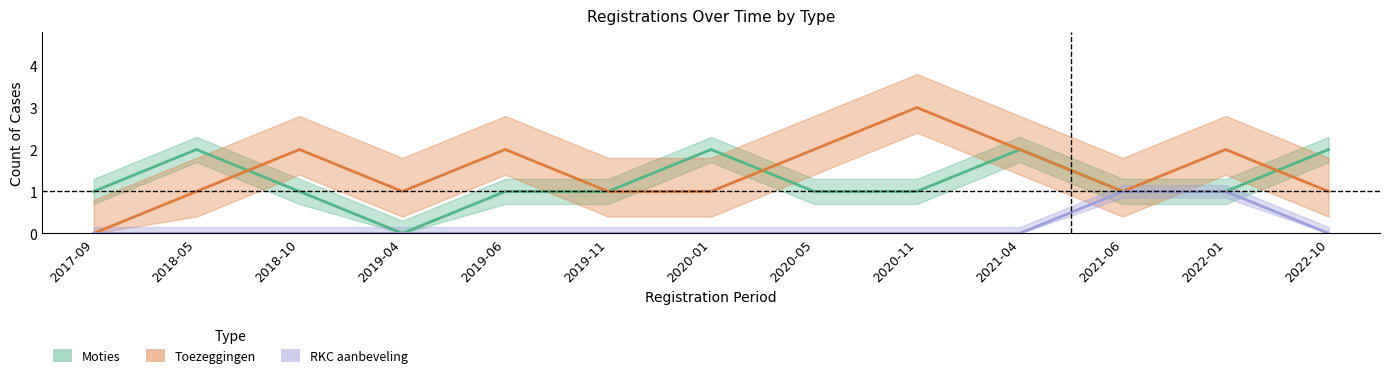

Which series has the largest total across all categories?

Toezeggingen